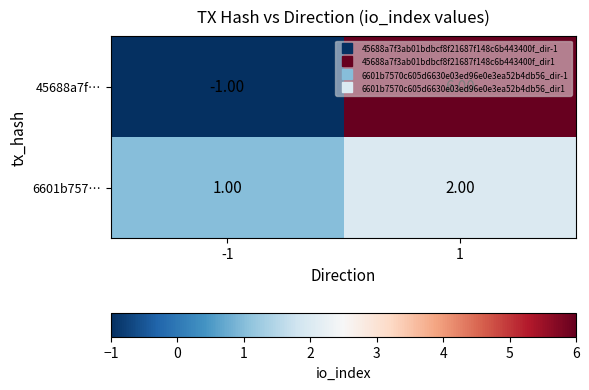

At how many categories does at least one series exceed 5?

1